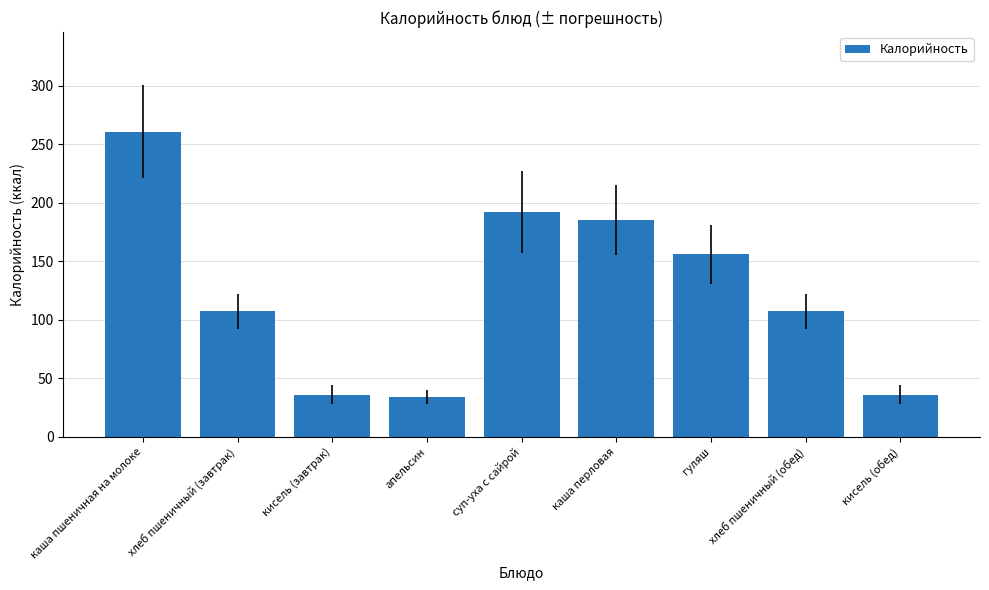

What is the change in value from кисель (завтрак) to хлеб пшеничный (обед)?

+71.2